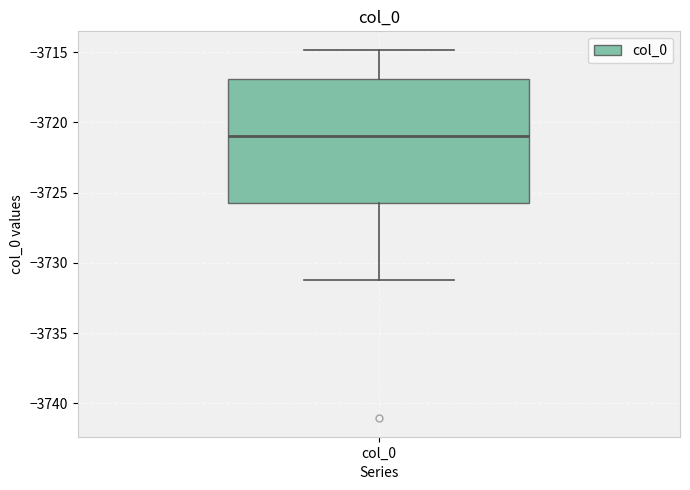

Transcribe this box plot: give where the median line is, the range the box spans, and where the two whiskers end, as read against the y-axis. The values are not printed on the chart, so give them approximately, as read against the axis.

median -3721.0, box -3725.5 to -3717.0, whiskers -3731.0 to -3715.0